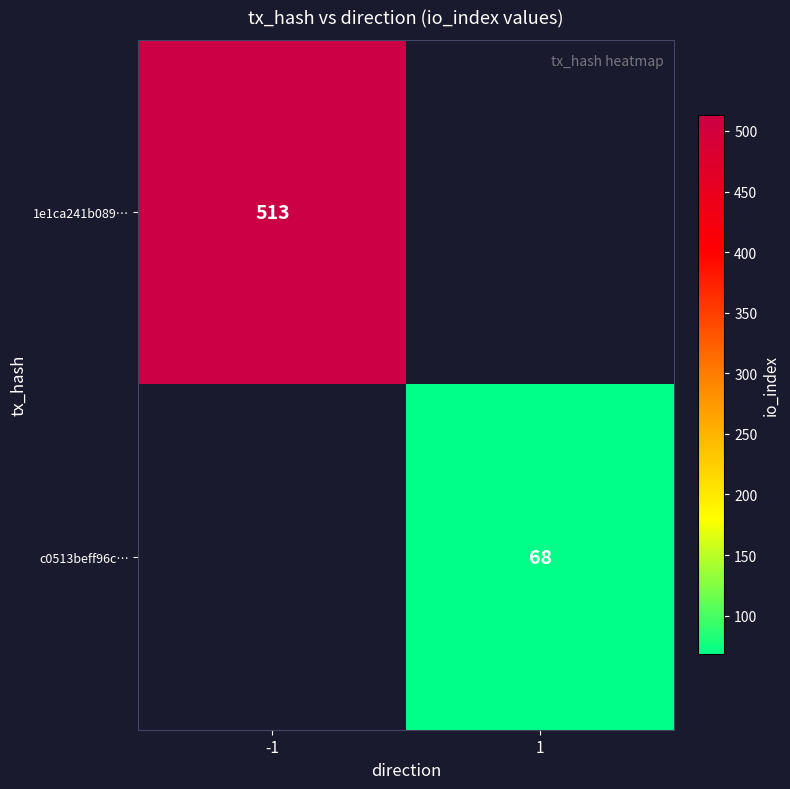

The value of c0513beff96c… at 1 is 68. True or false?

True